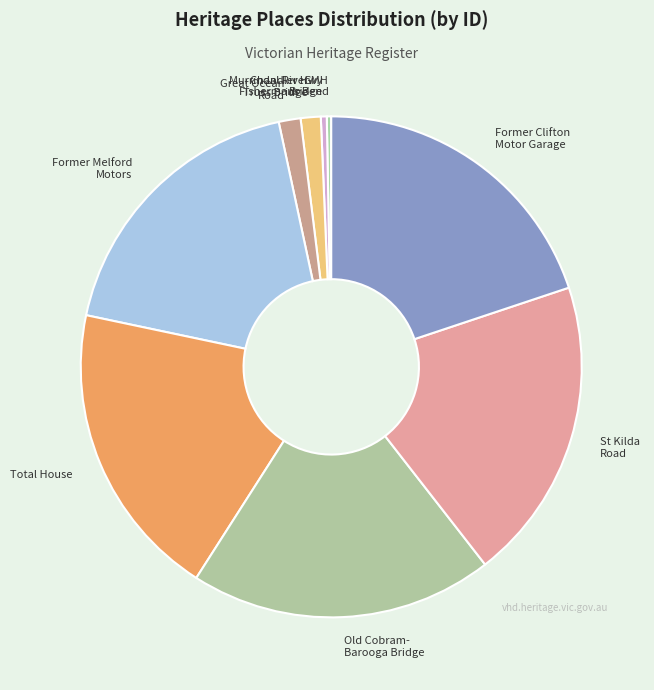

Count the number of slices in the pie.

9